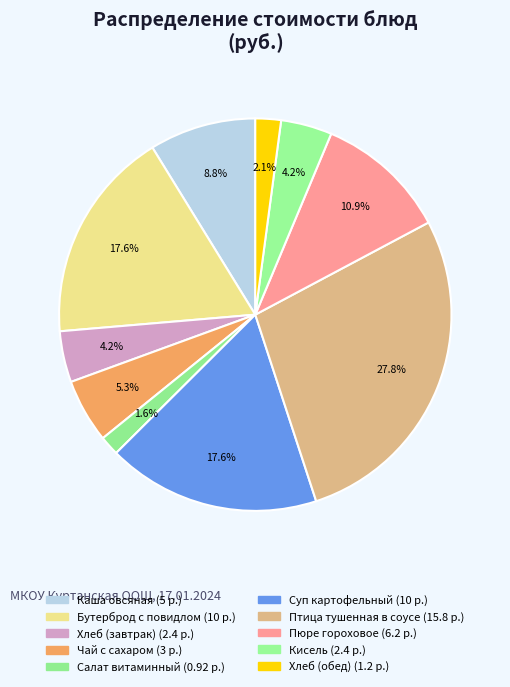

To the nearest percent, what is the difference between the Чай с сахаром and Пюре гороховое slice percentages?

6%